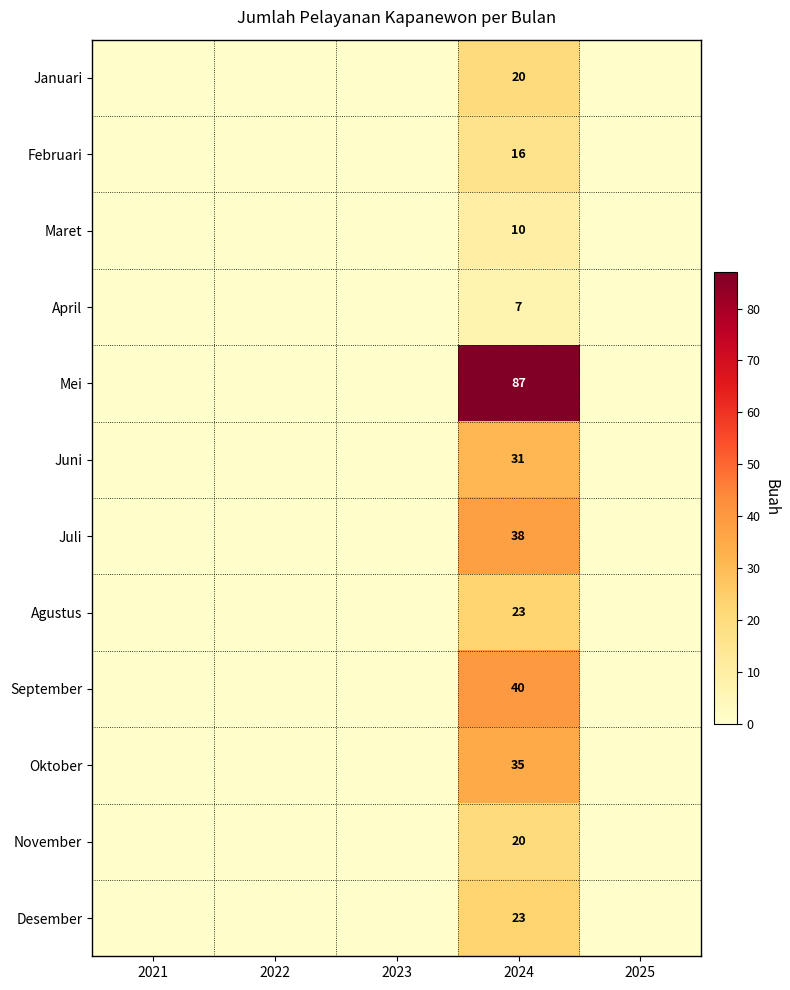

What is the total value across all series at 2024?

350